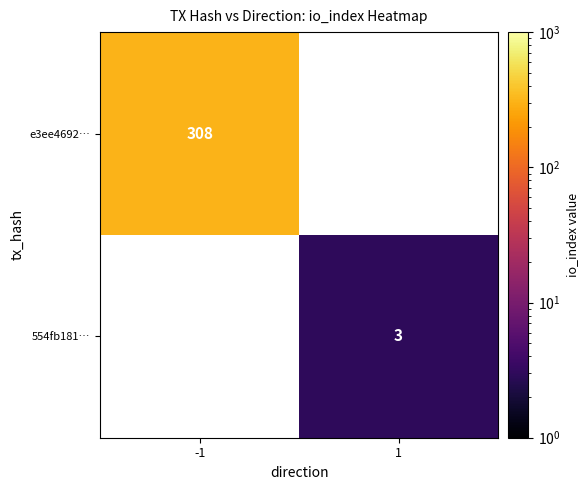

What is the maximum value shown in the chart?

308.0